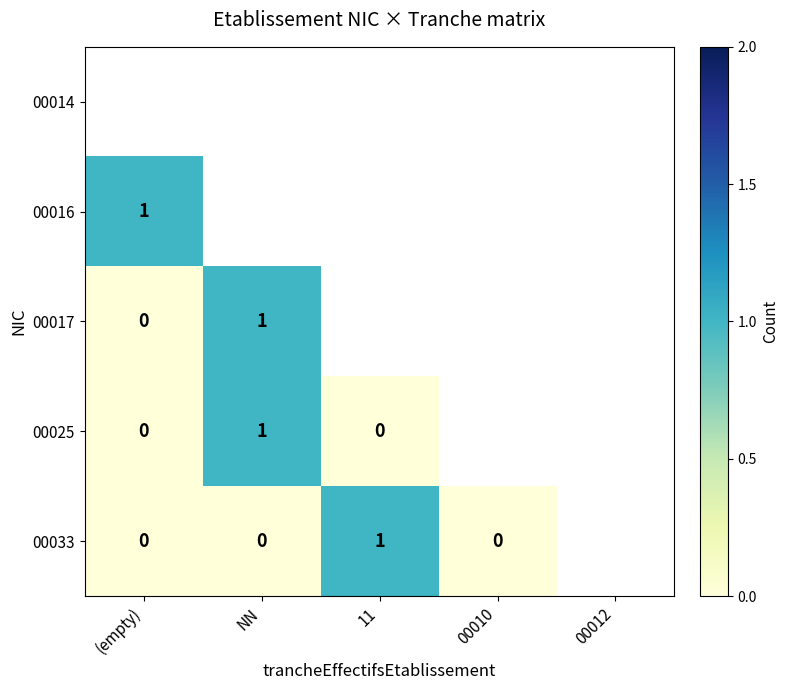

Is it true that 00025 equals 0 at 00012?

True